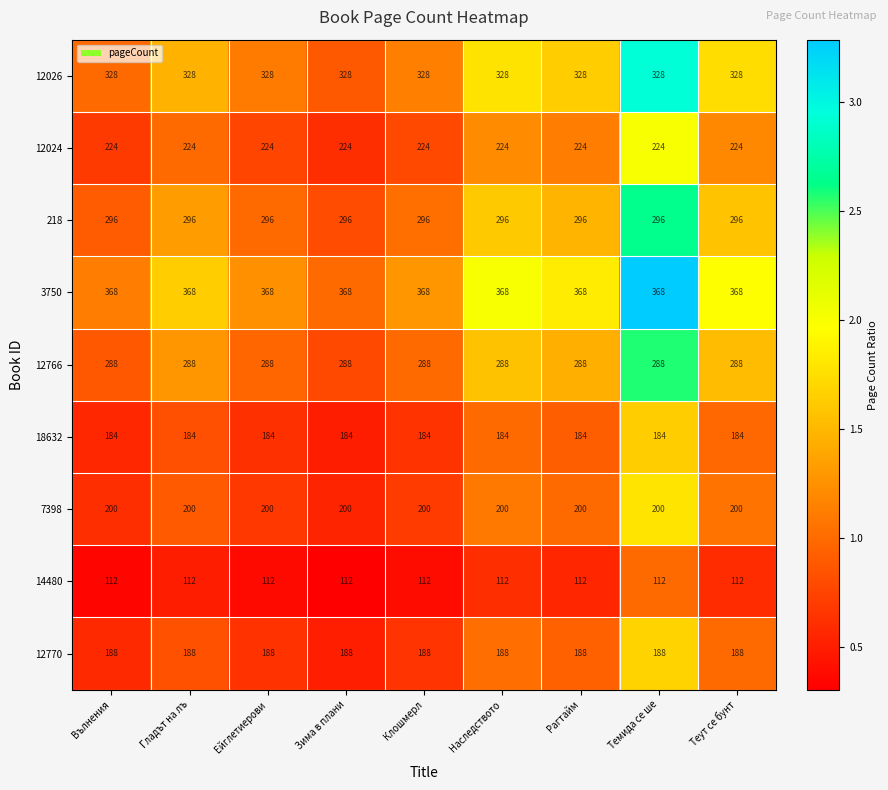

What is the difference between the highest and lowest values at Темида се ше?

256